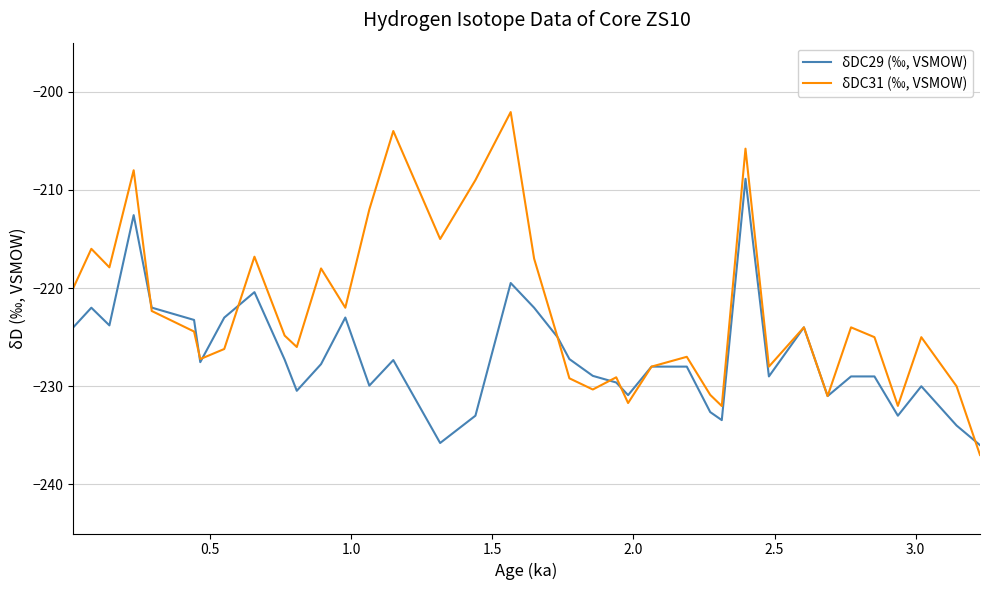

Which series has the largest total across all categories?

δDC31 (‰, VSMOW)